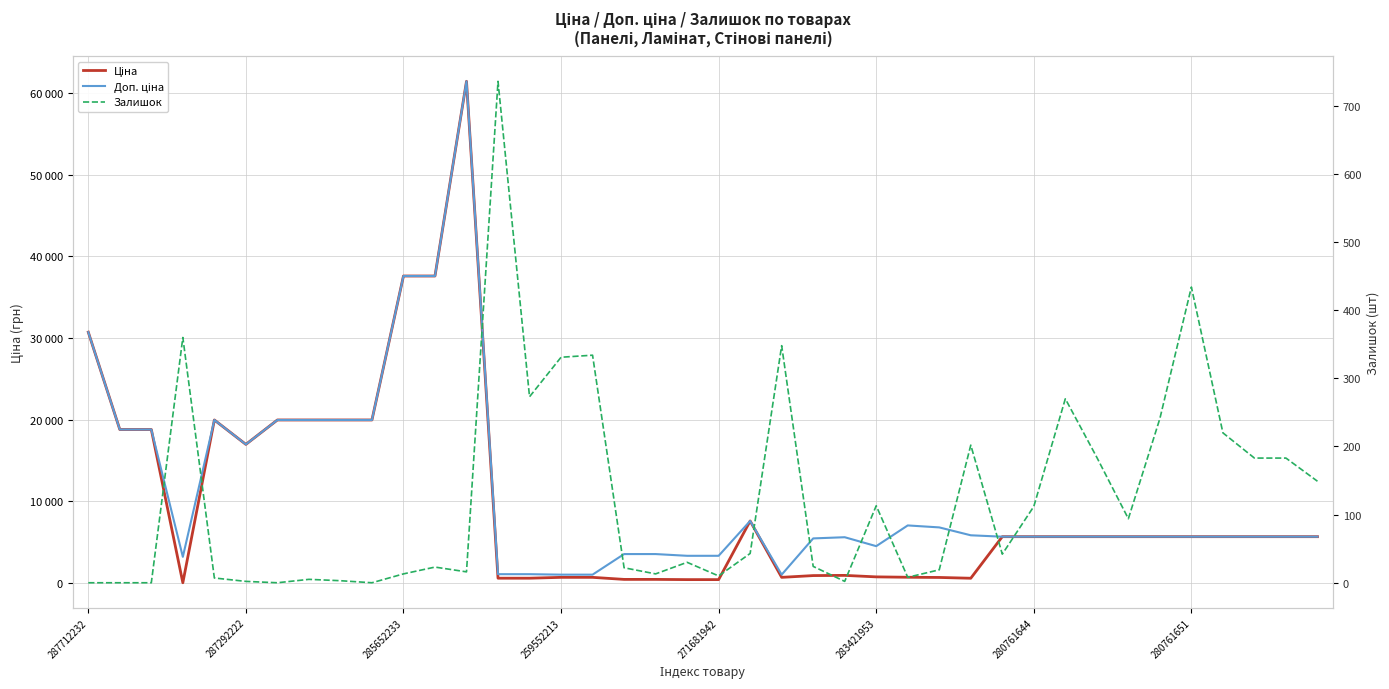

What is the highest value of the Залишок series?

736.0